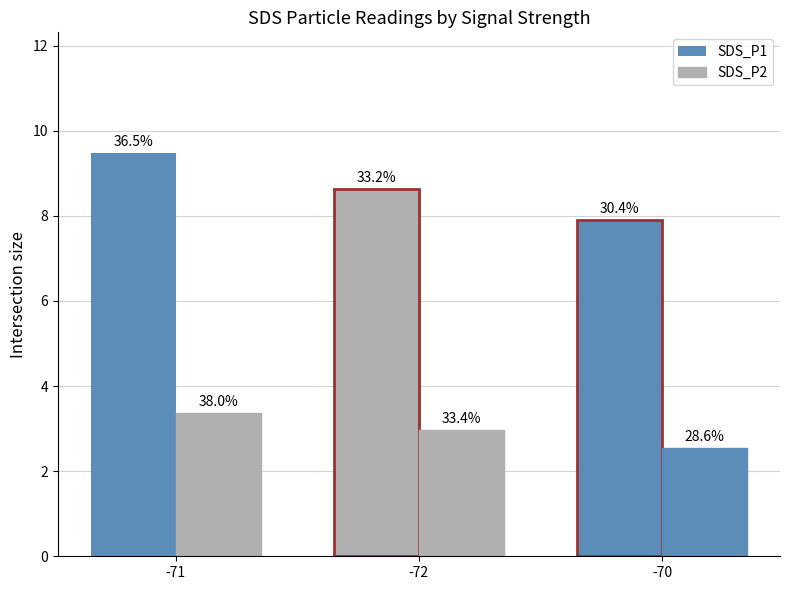

Which series has the widest spread of values?

SDS_P1